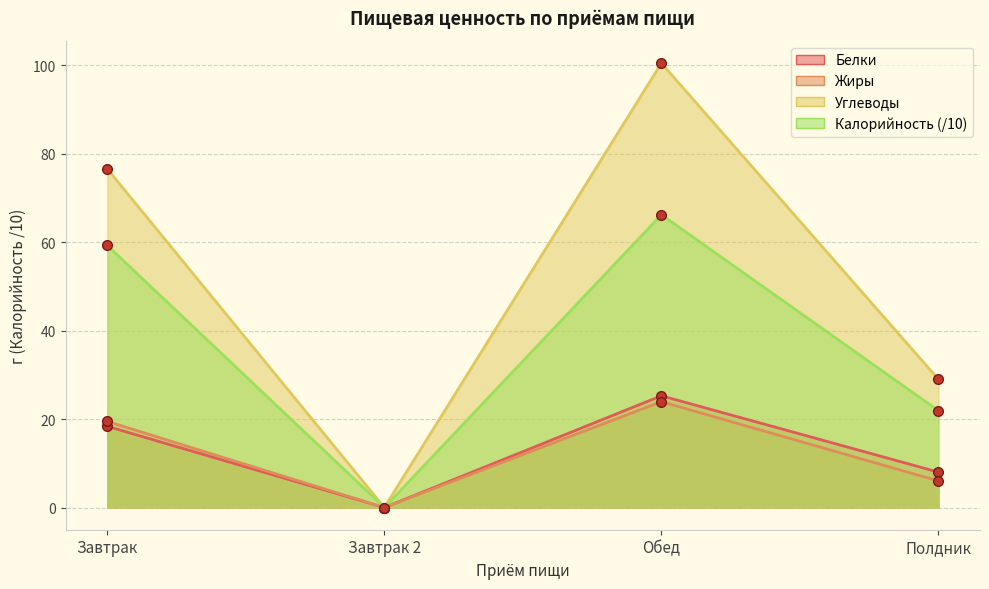

Read the Углеводы value at Завтрак.

76.6